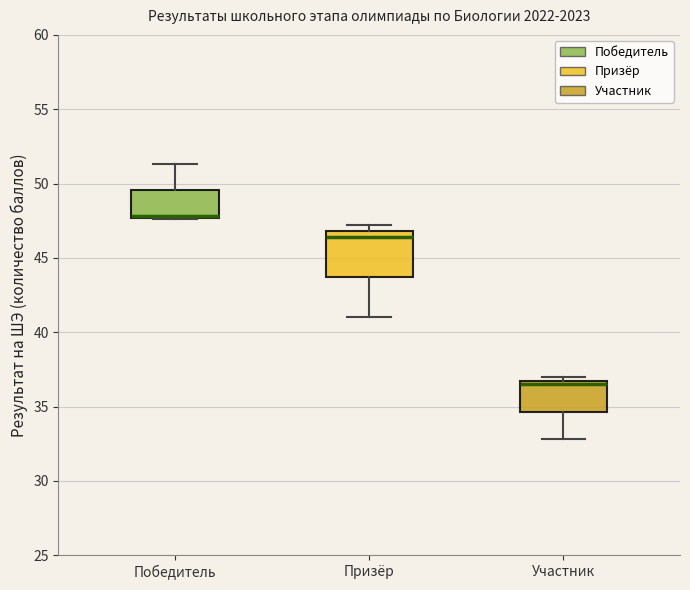

Where is the lower edge of the box for Участник on the y-axis? The values are not printed on the chart, so give them approximately, as read against the axis.

34.5